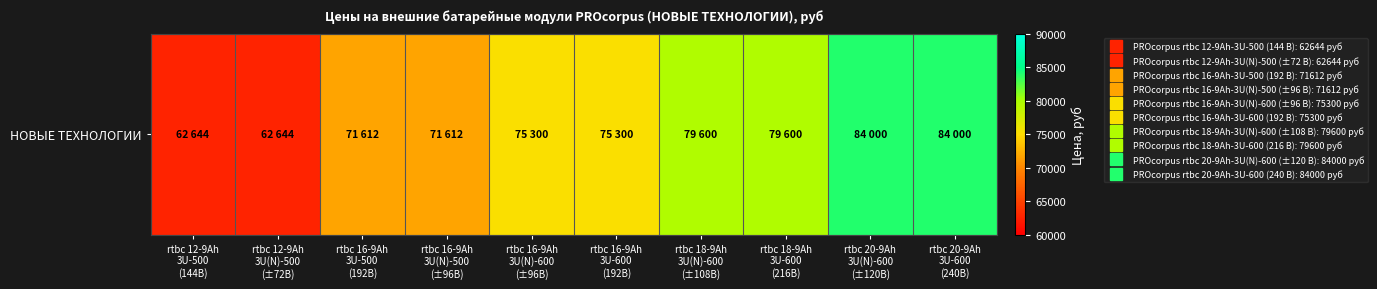

Reading right to left, list all the values displayed in this chart.

84000	84000	79600	79600	75300	75300	71612	71612	62644	62644